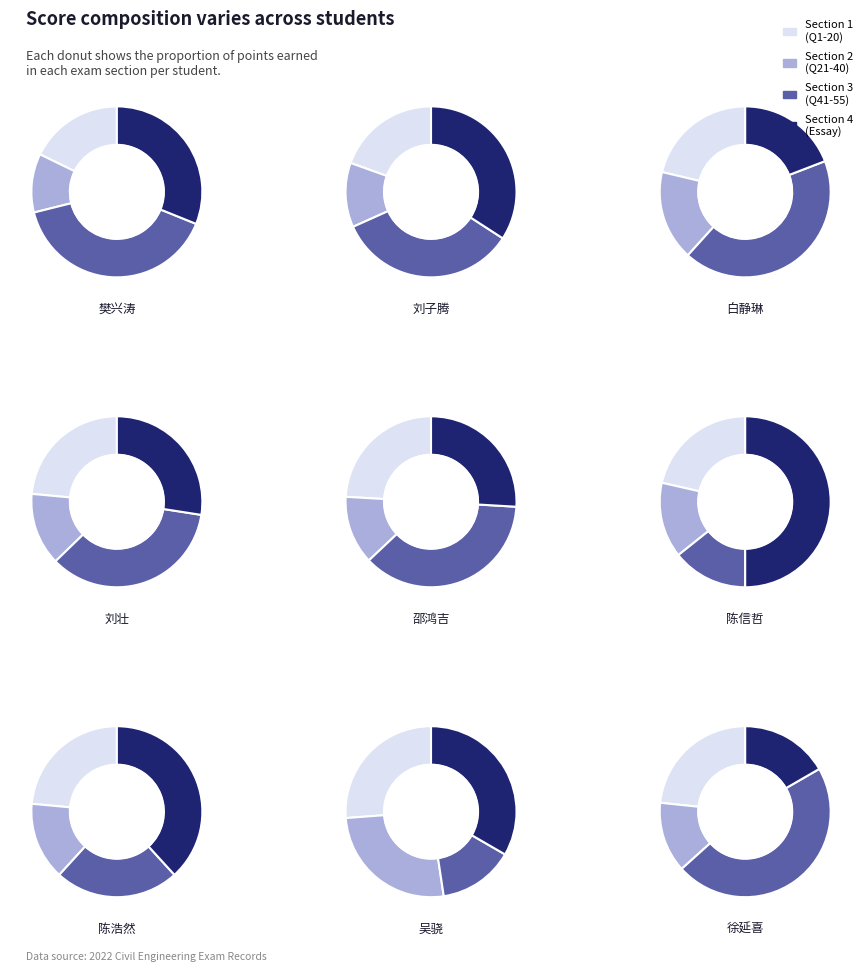

Which series has the largest range (max minus min)?

Section 3 (Q41-Q55)